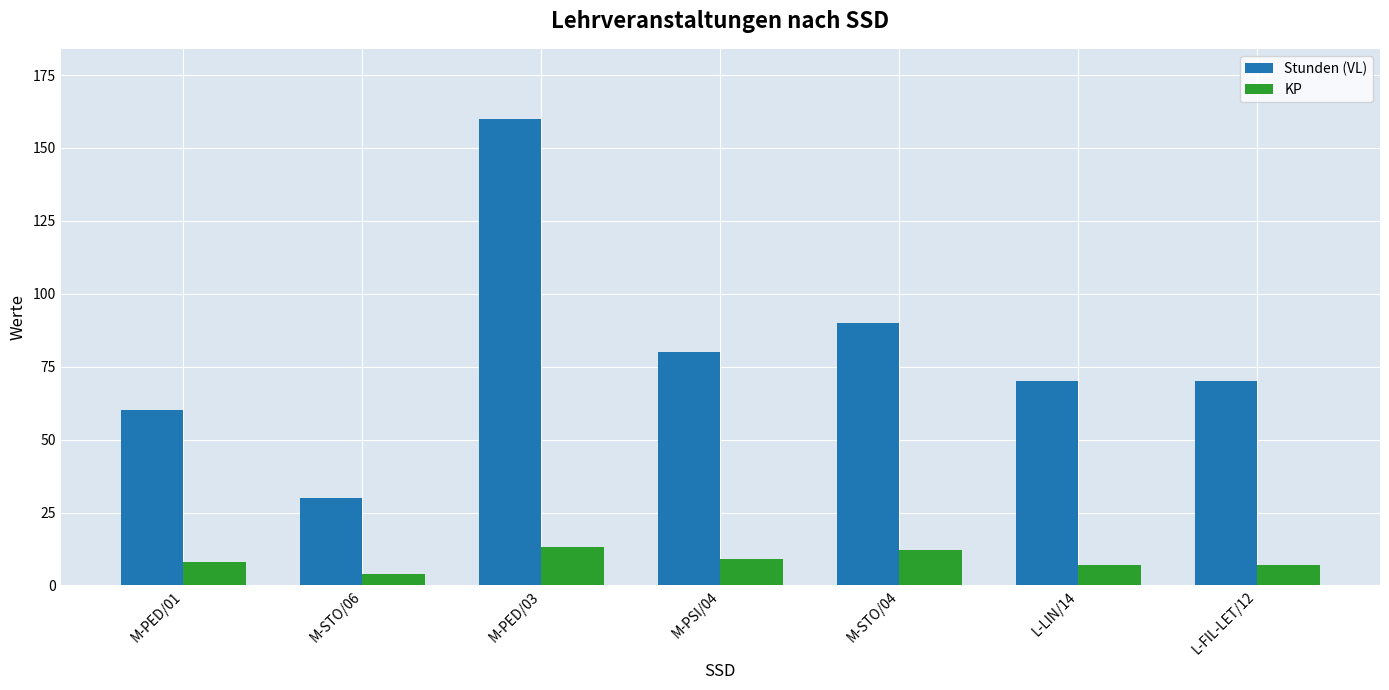

Is it true that Stunden (VL) equals 80 at M-PSI/04?

True